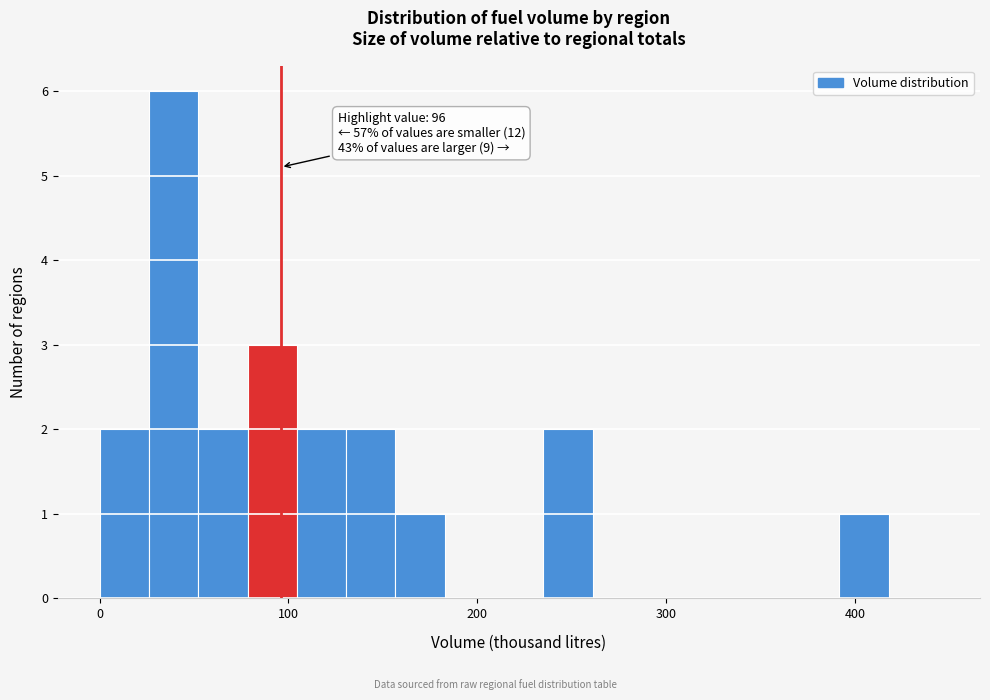

Around what value on the x-axis is the tallest bar? Give the approximate position of its centre, as read against the axis.

40